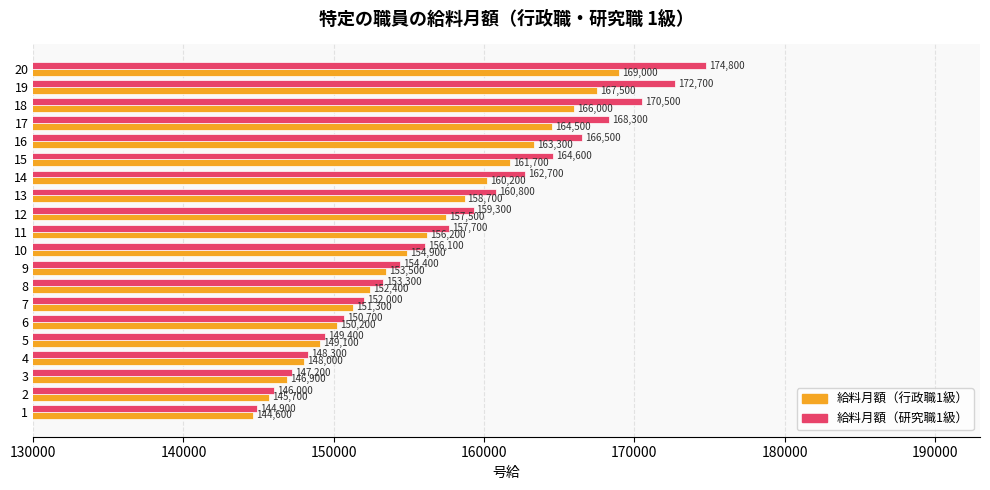

At 19, list the series in order from largest to smallest.

給料月額（研究職1級）, 給料月額（行政職1級）